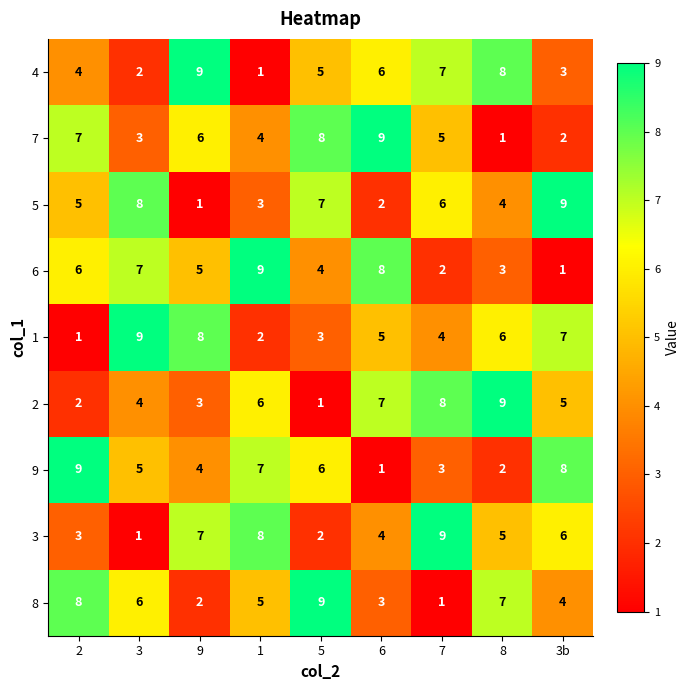

True or false: 2 has a value of 3 at 2.

False